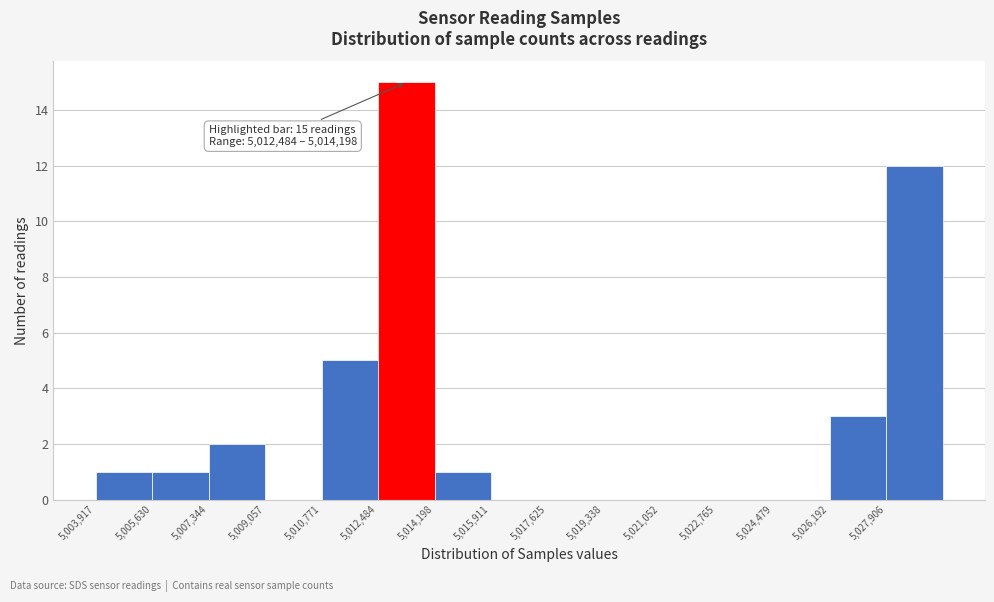

Which range on the x-axis has the tallest bar?

5012400 to 5014200